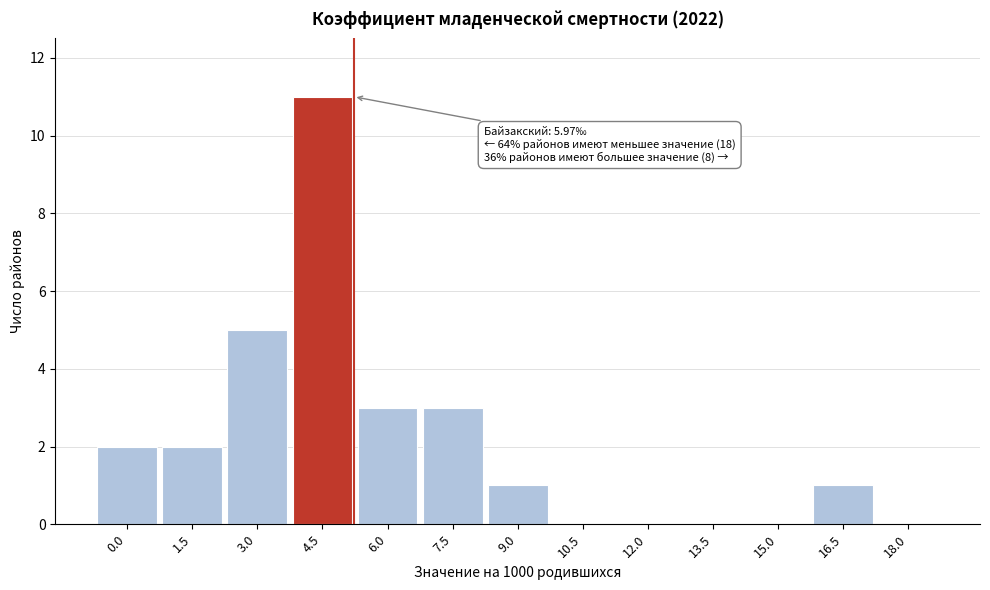

Reading right to left, list all the values displayed in this chart.

18.0=0	16.5=1	15.0=0	13.5=0	12.0=0	10.5=0	9.0=1	7.5=3	6.0=3	4.5=11	3.0=5	1.5=2	0.0=2